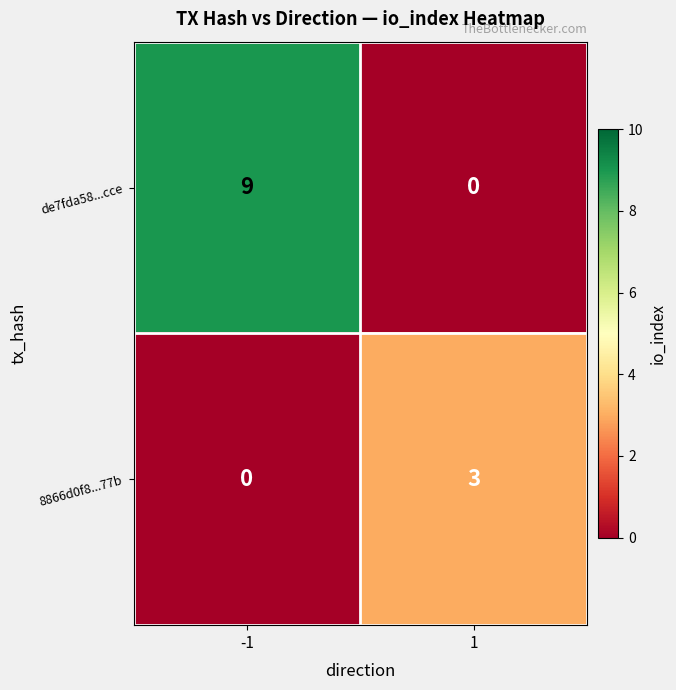

Count the number of data series in this chart.

2